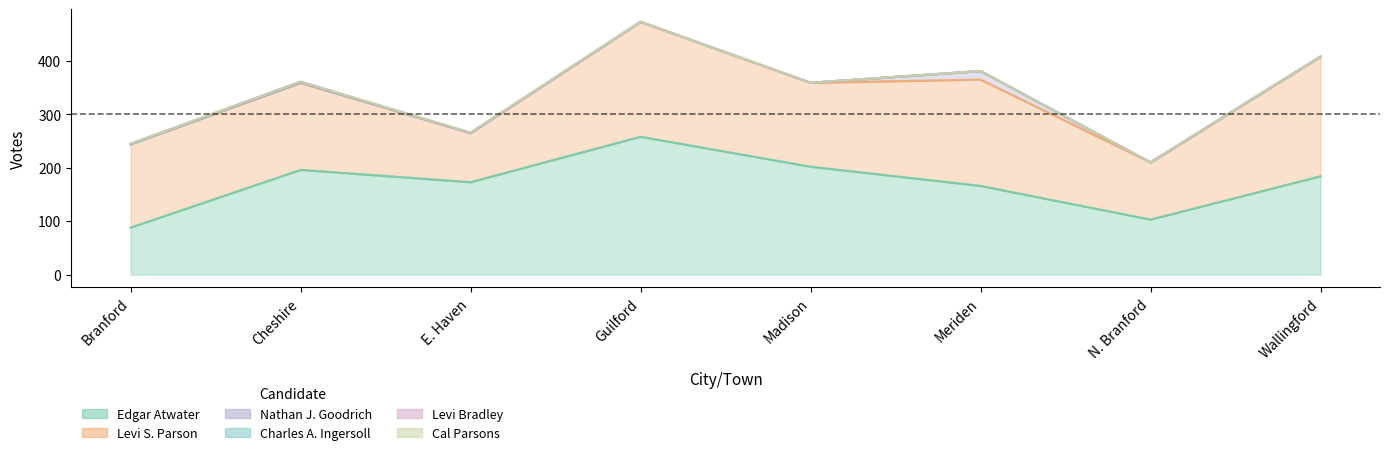

Between Meriden and N. Branford, which series saw the biggest shift?

Levi S. Parson